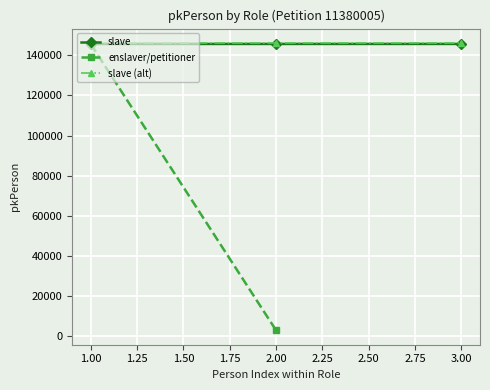

Count the values in the range 145661 to 145663.

3